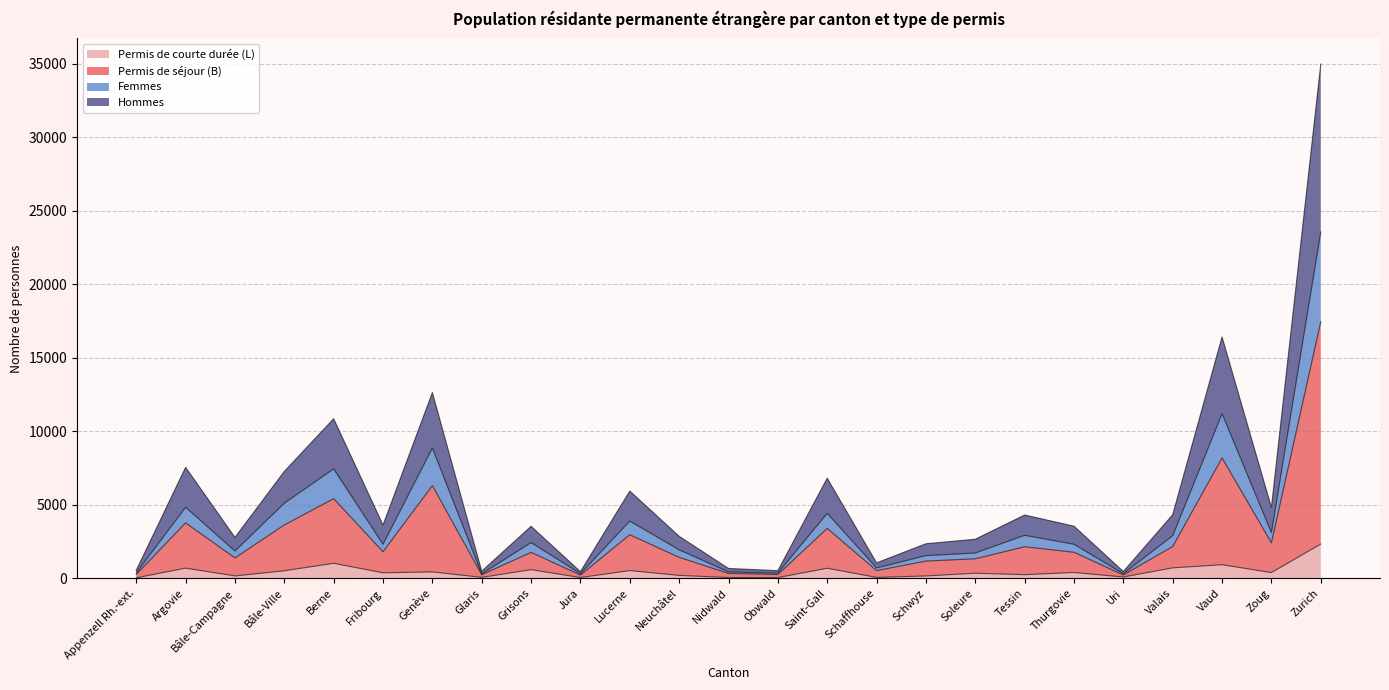

What position from the right is Schaffhouse?

10